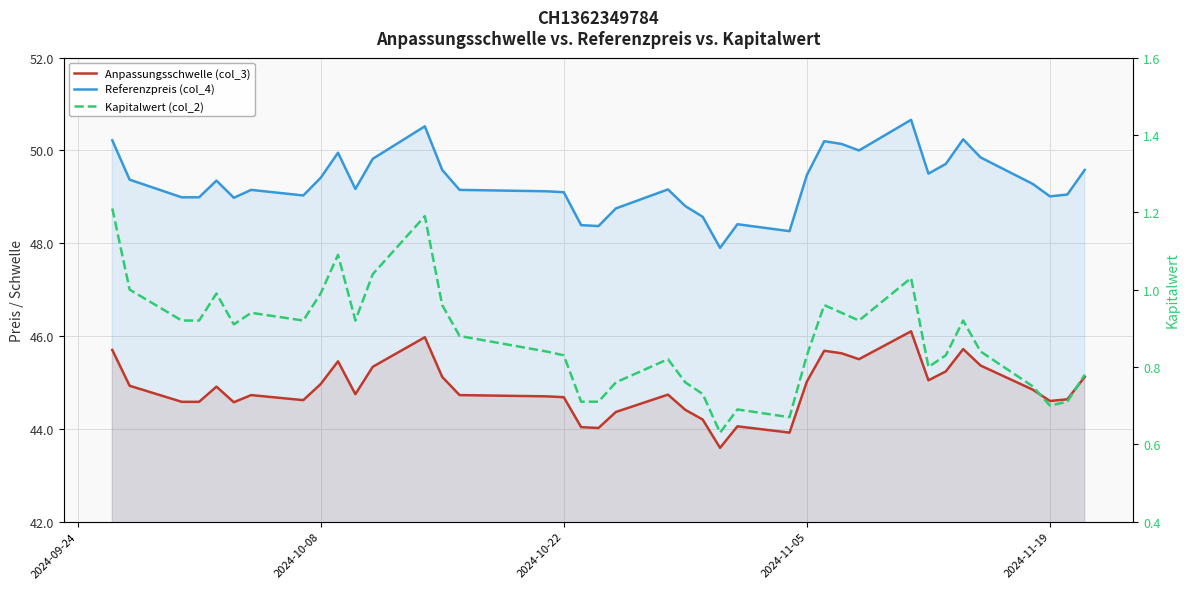

What is the sum of all Anpassungsschwelle (col_3) values?

1750.1